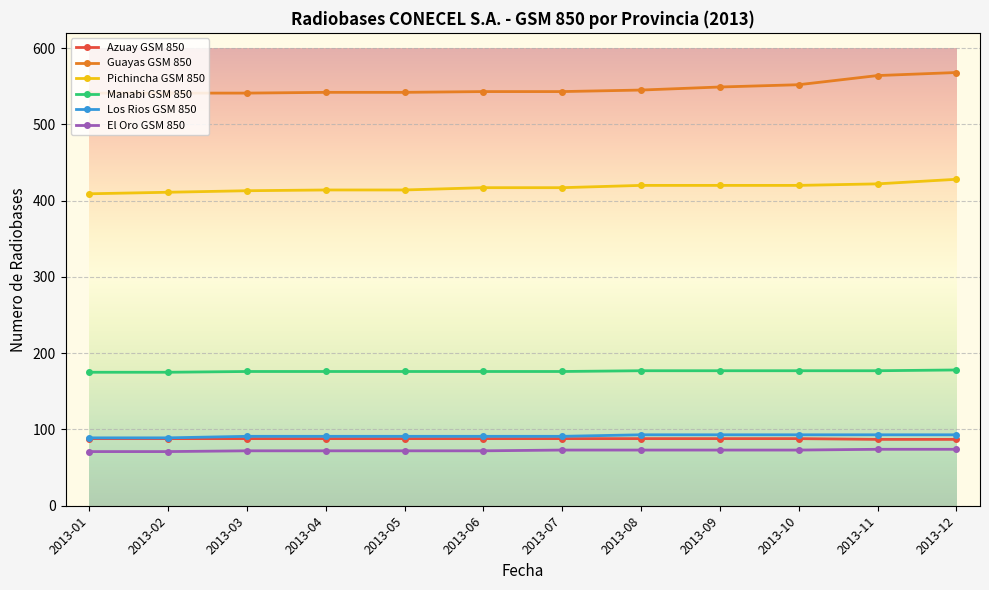

What is the smallest value displayed?

71